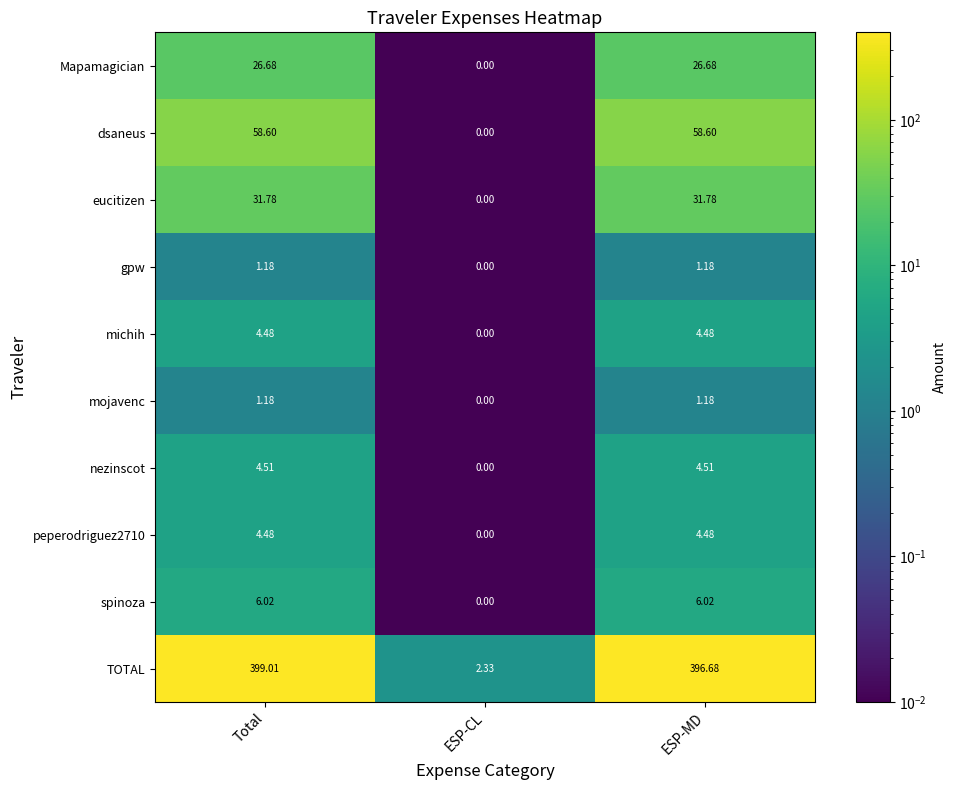

Which category has the lowest value in the nezinscot series?

ESP-CL